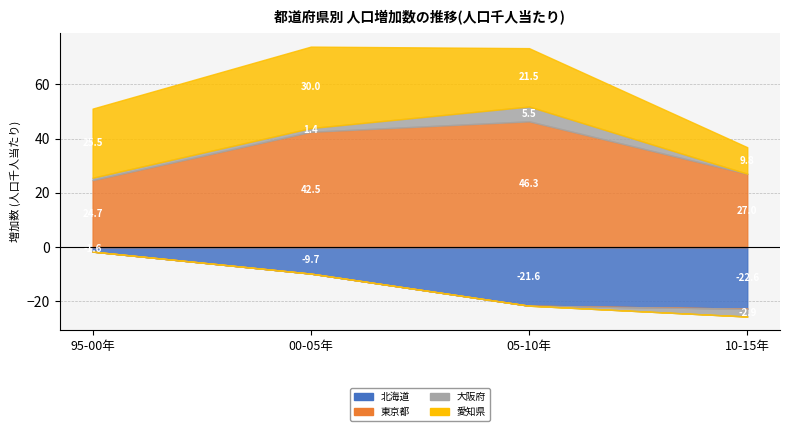

Reading left to right, extract all data points from this chart.

北海道: -1.6	-9.7	-21.6	-22.6
東京都: 24.7	42.5	46.3	27.0
大阪府: 0.9	1.4	5.5	-2.9
愛知県: 25.5	30.0	21.5	9.8